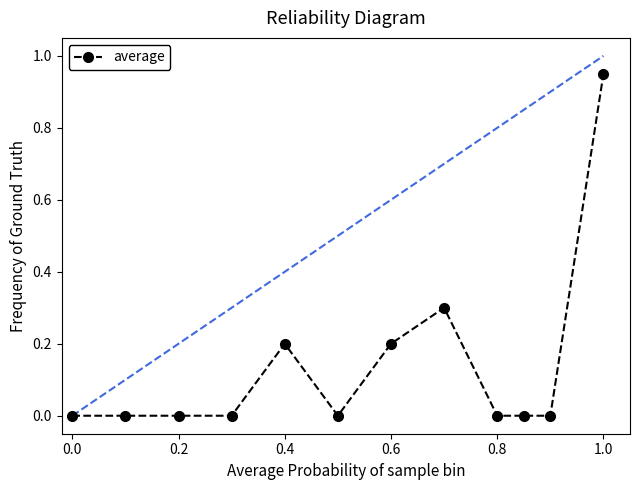

What is the value of the 8th point from the left?

0.3